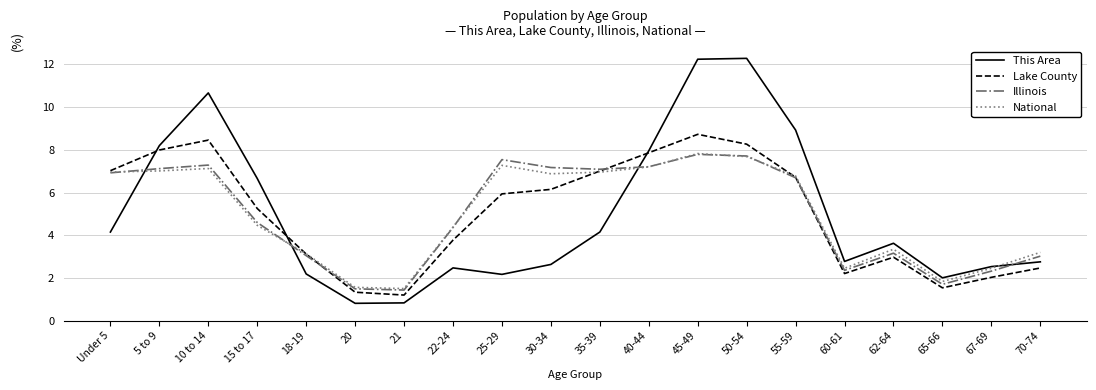

At which label does Lake County first exceed 5?

Under 5